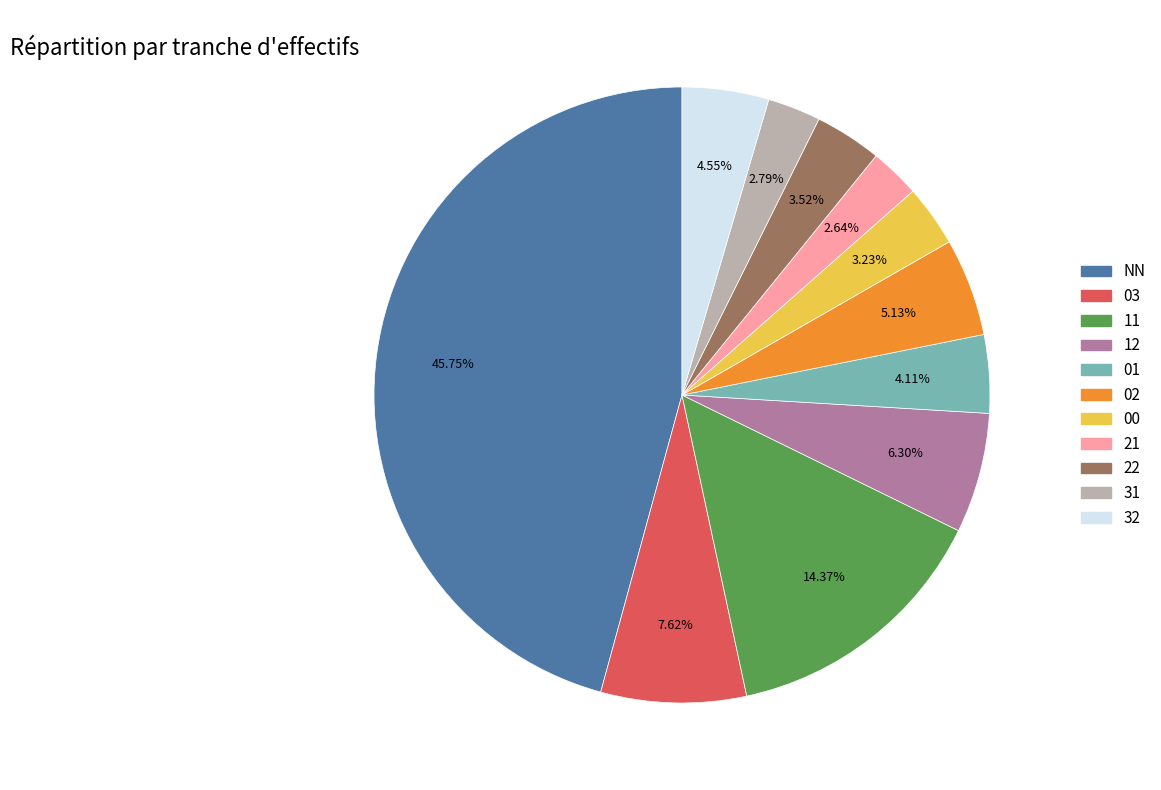

Which slice is the largest?

NN